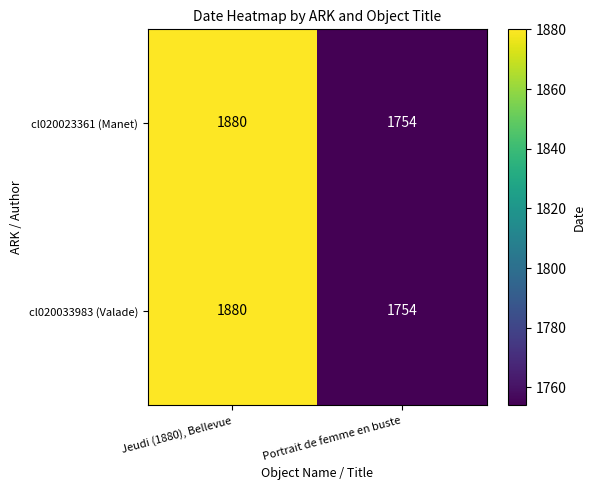

At how many categories does at least one series exceed 1788?

1